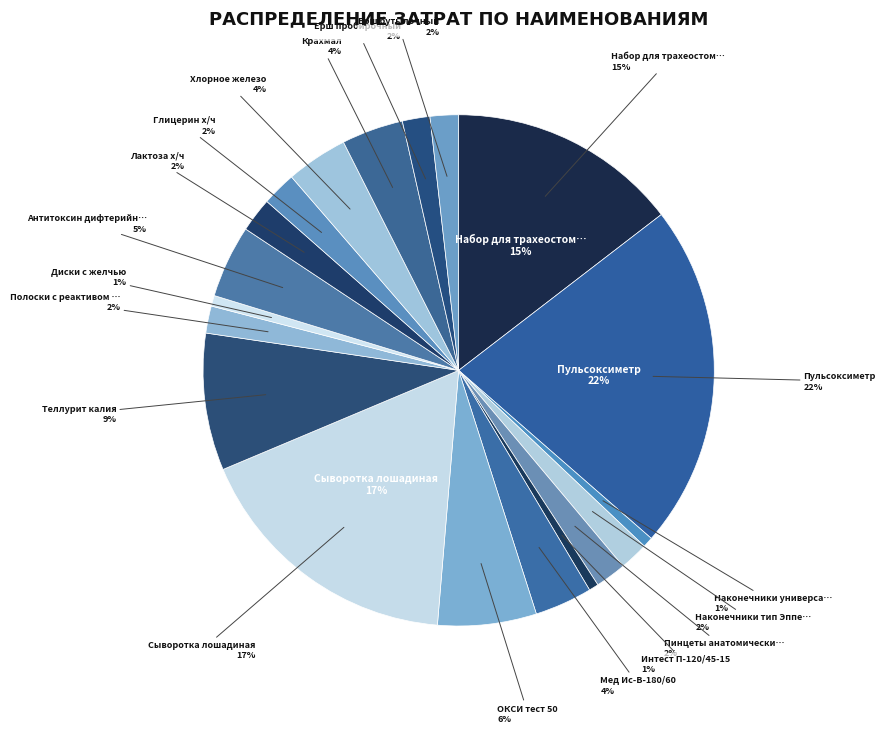

To the nearest percent, what is the difference between the largest and smallest slice percentages?

21%